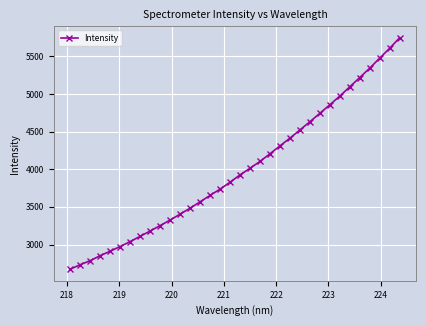

What is the maximum value shown in the chart?

5745.5